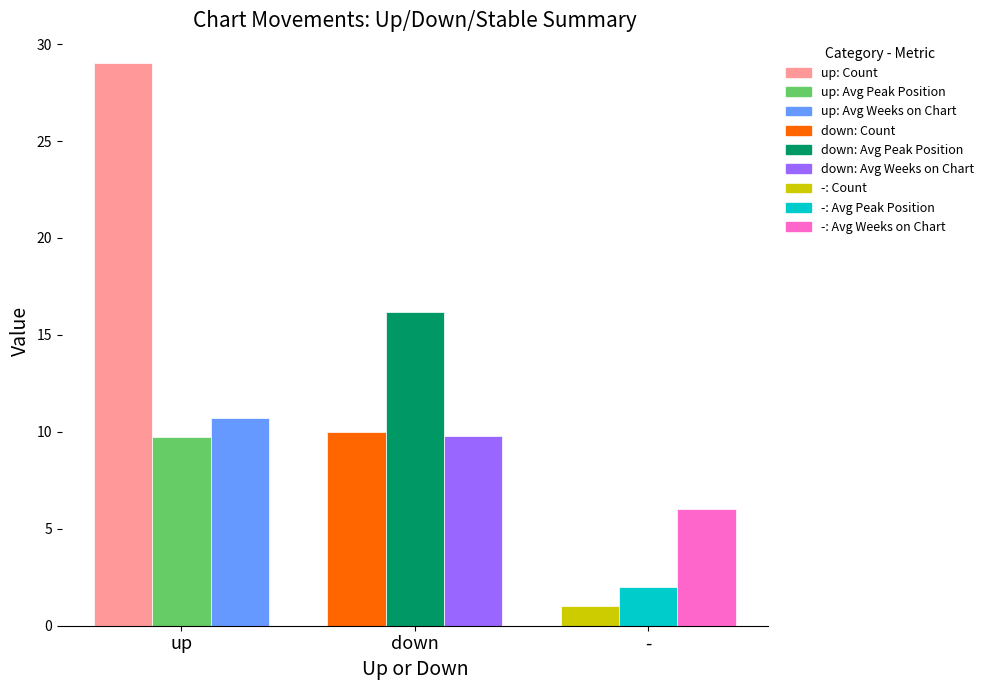

Which category has the highest value in the down series?

up